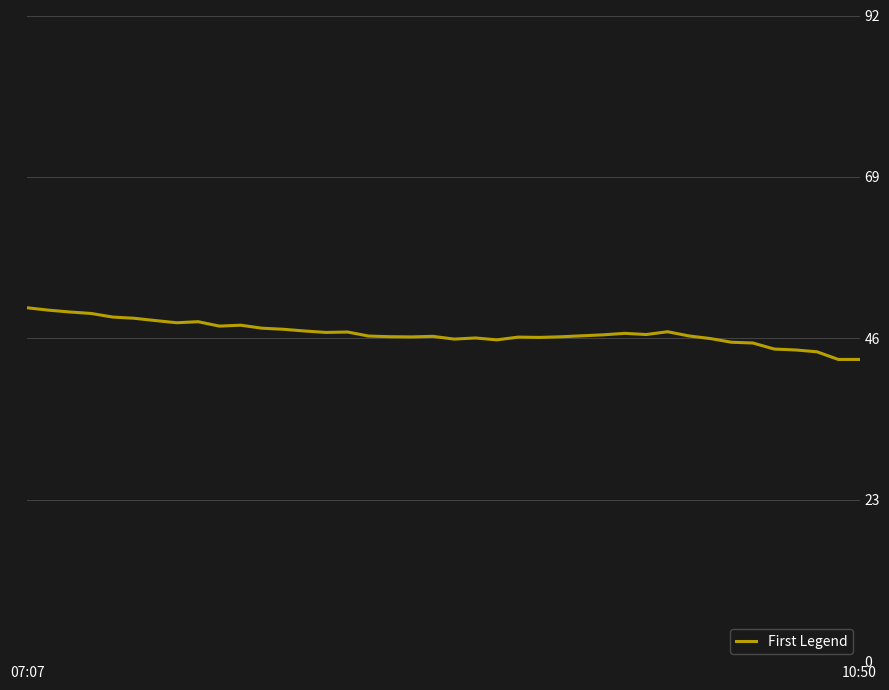

What is the difference between the maximum and minimum values?

7.4